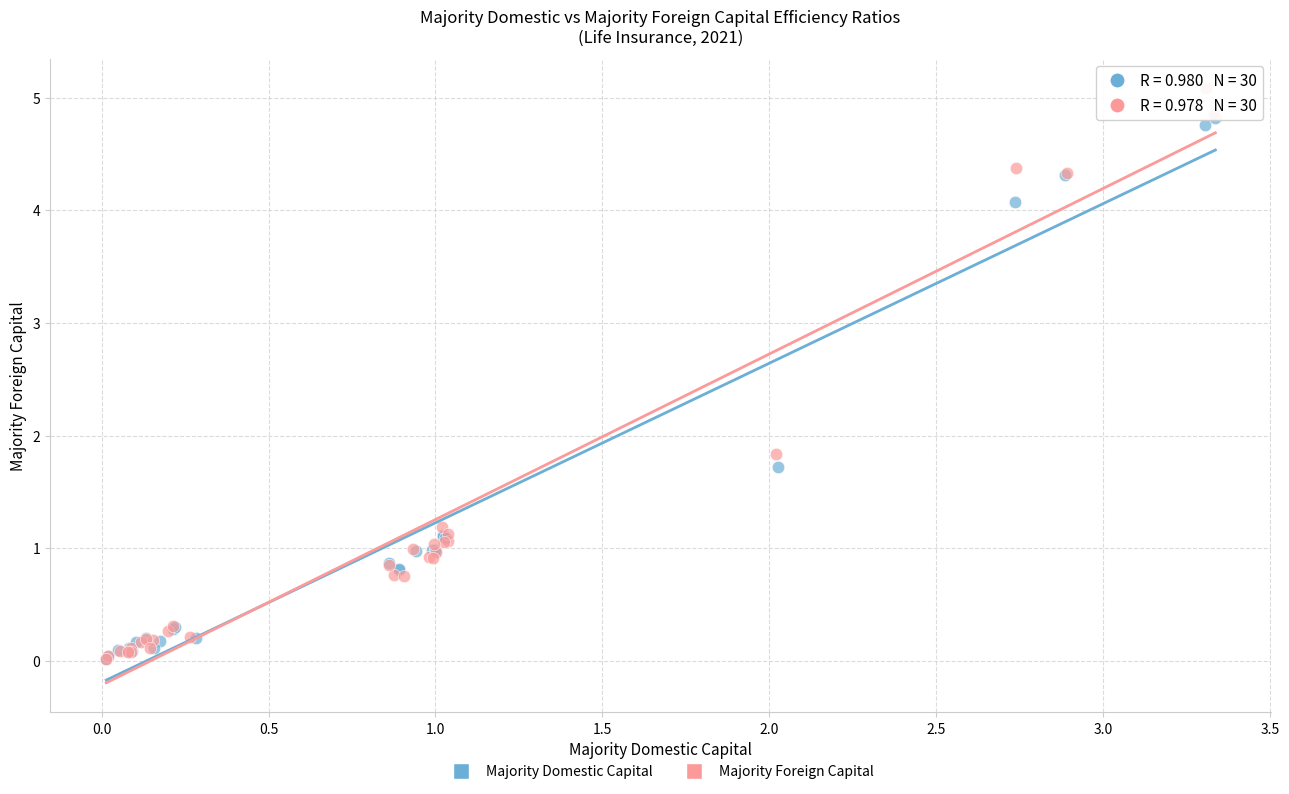

Which series contains the highest Y value?

Majority Foreign Capital